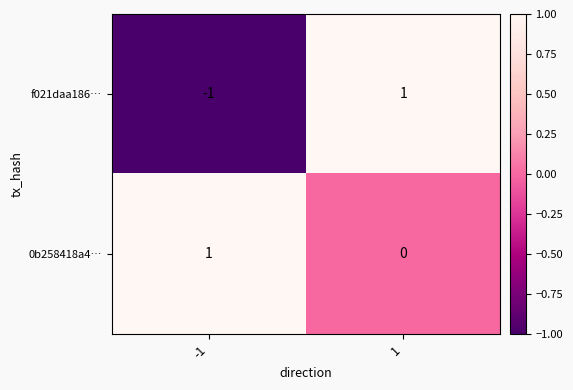

Reading left to right, transcribe all the data shown in this chart.

f021daa186…: -1	1
0b258418a4…: 1	0